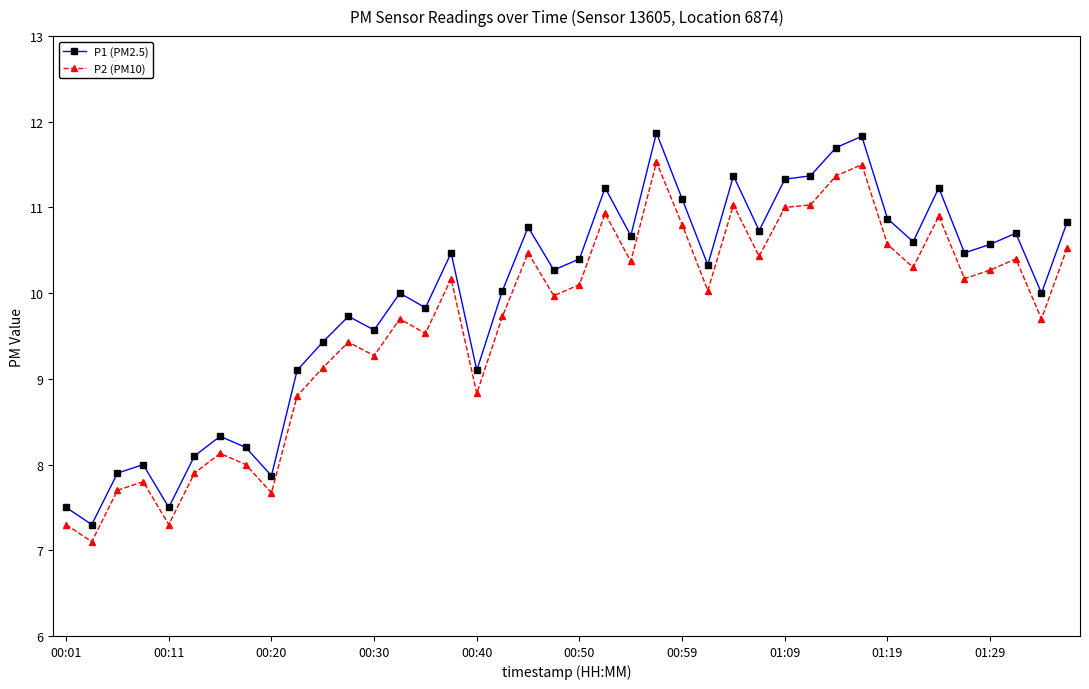

What is the difference between the maximum and minimum values in the P2 (PM10) series?

4.4